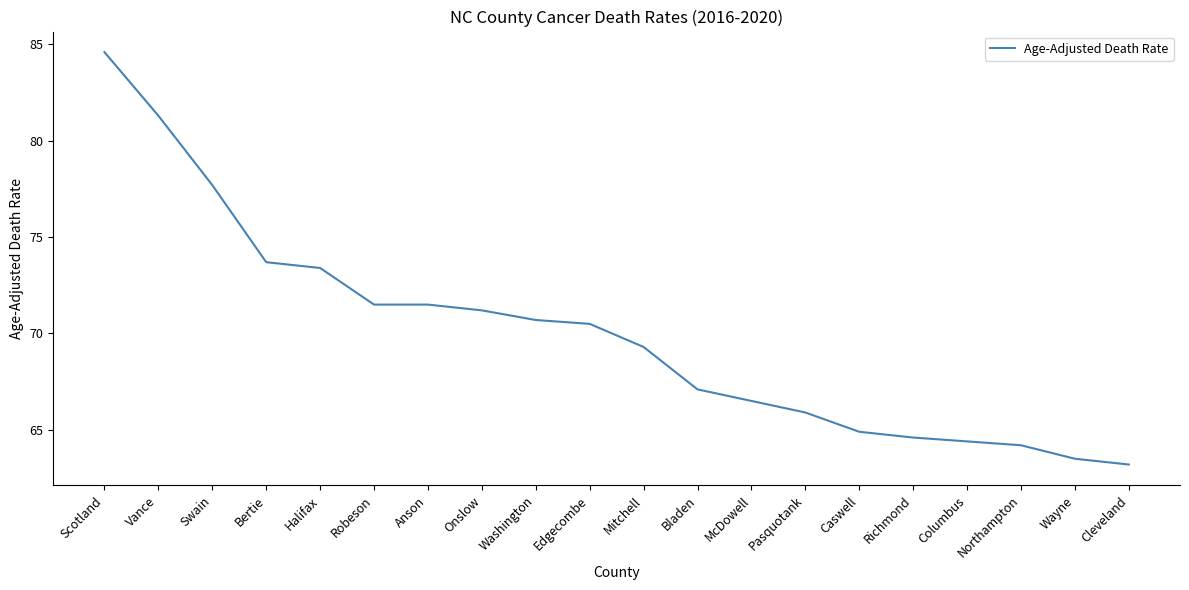

What is the sum of the values at Caswell and Bertie?

138.6